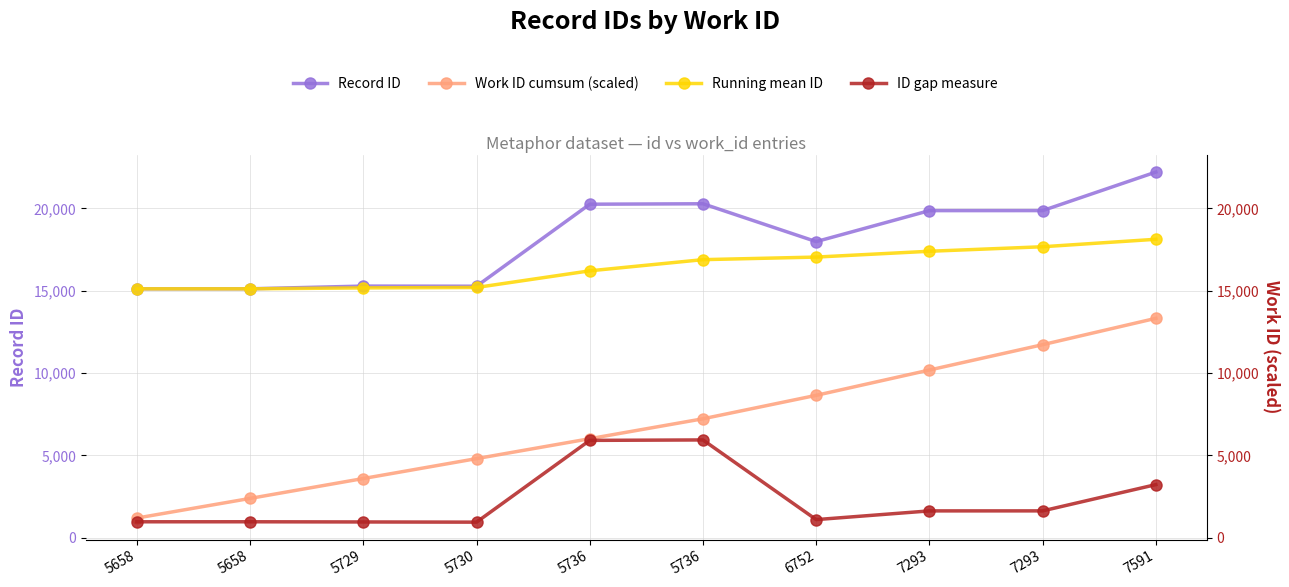

What is the difference between the maximum and minimum values in the Running mean ID series?

3008.5